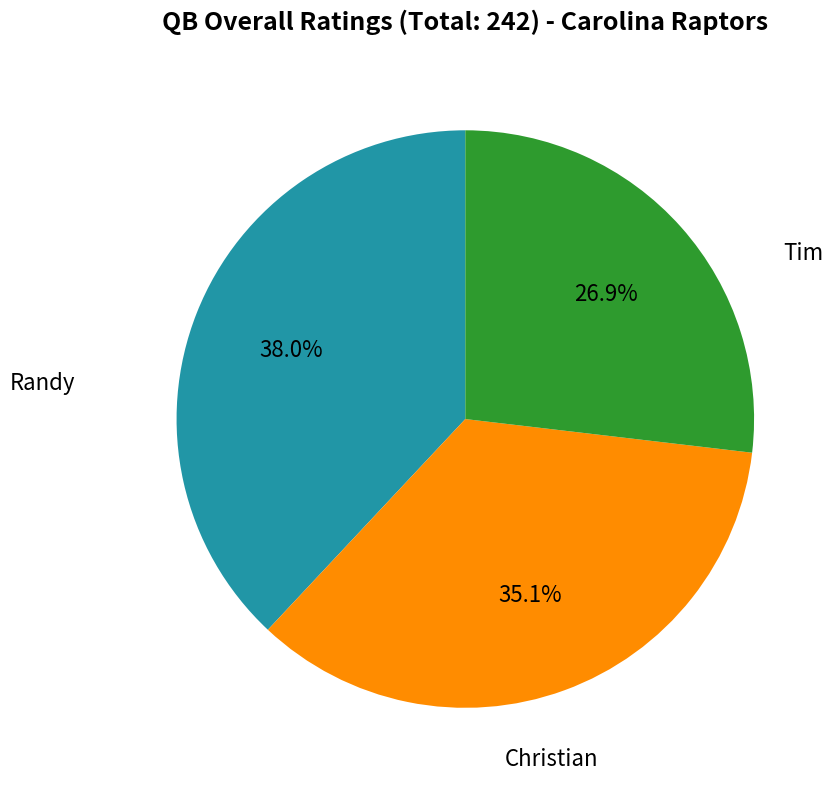

Is there a majority slice in this chart?

No